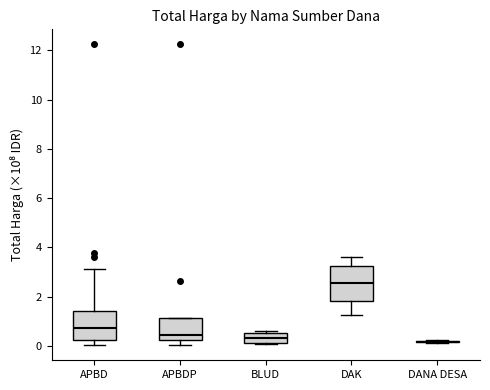

Comparing the boxes themselves (not the whiskers), which one is the tallest?

DAK